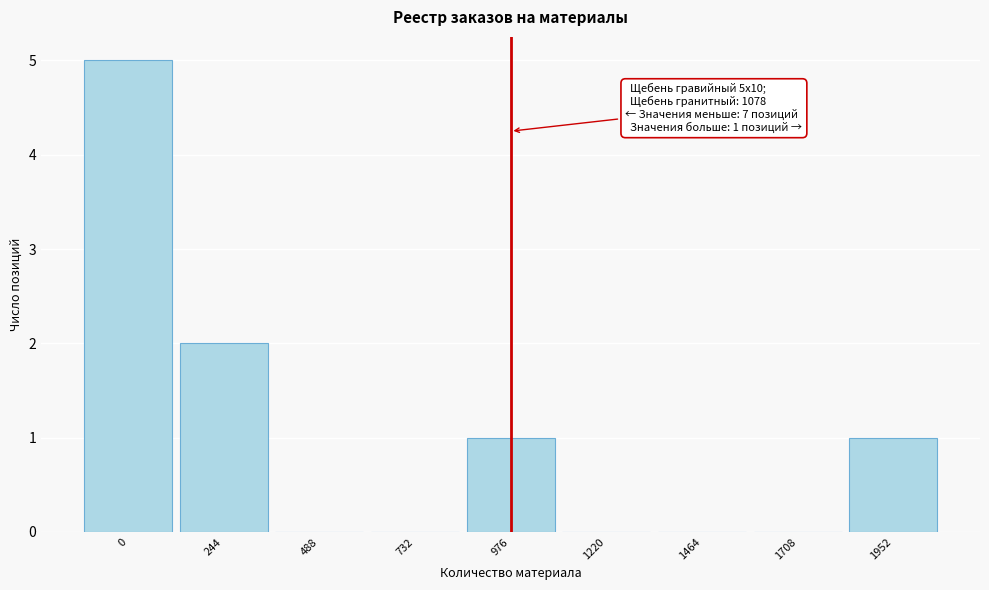

Reading left to right, transcribe all the data shown in this chart.

0=5	244=2	488=0	732=0	976=1	1220=0	1464=0	1708=0	1952=1